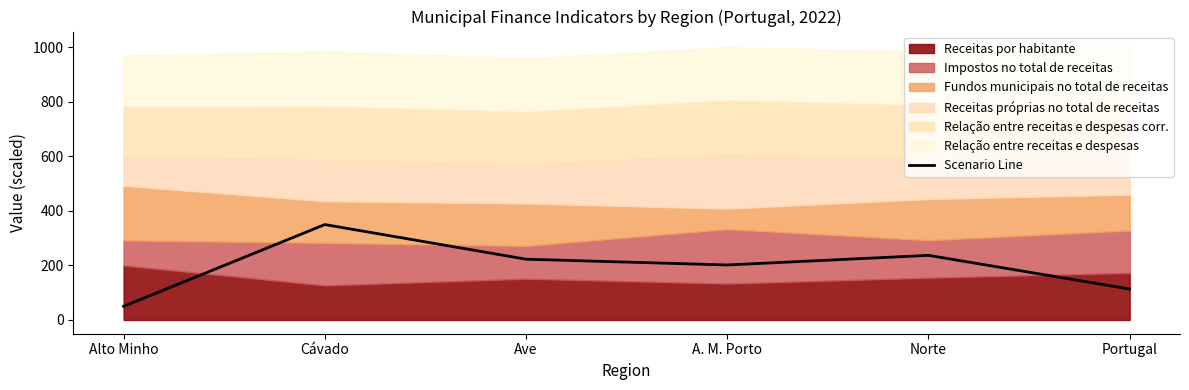

Which label corresponds to the smallest value in the chart?

Alto Minho